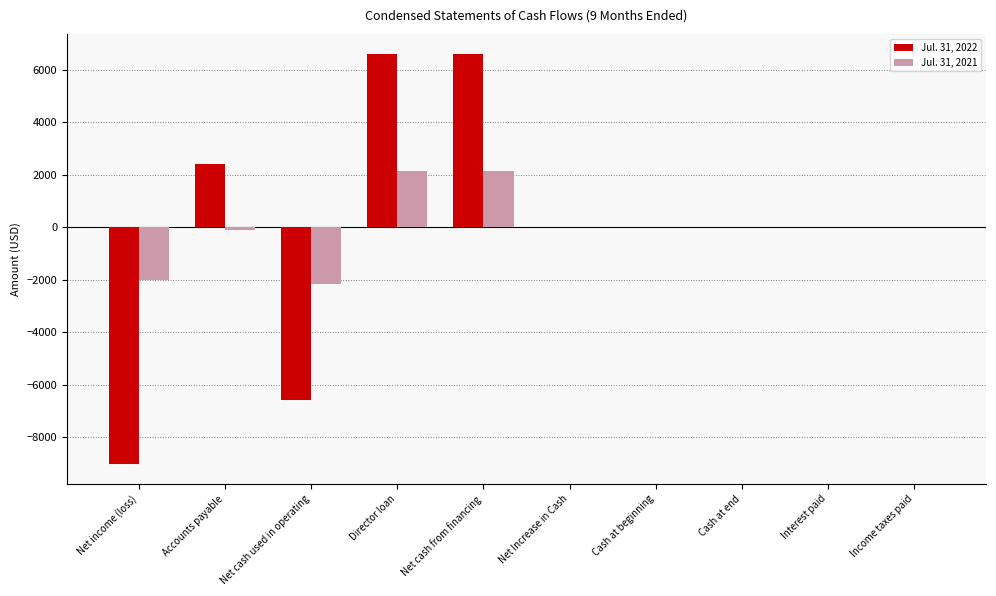

Count the number of categories in the chart.

10